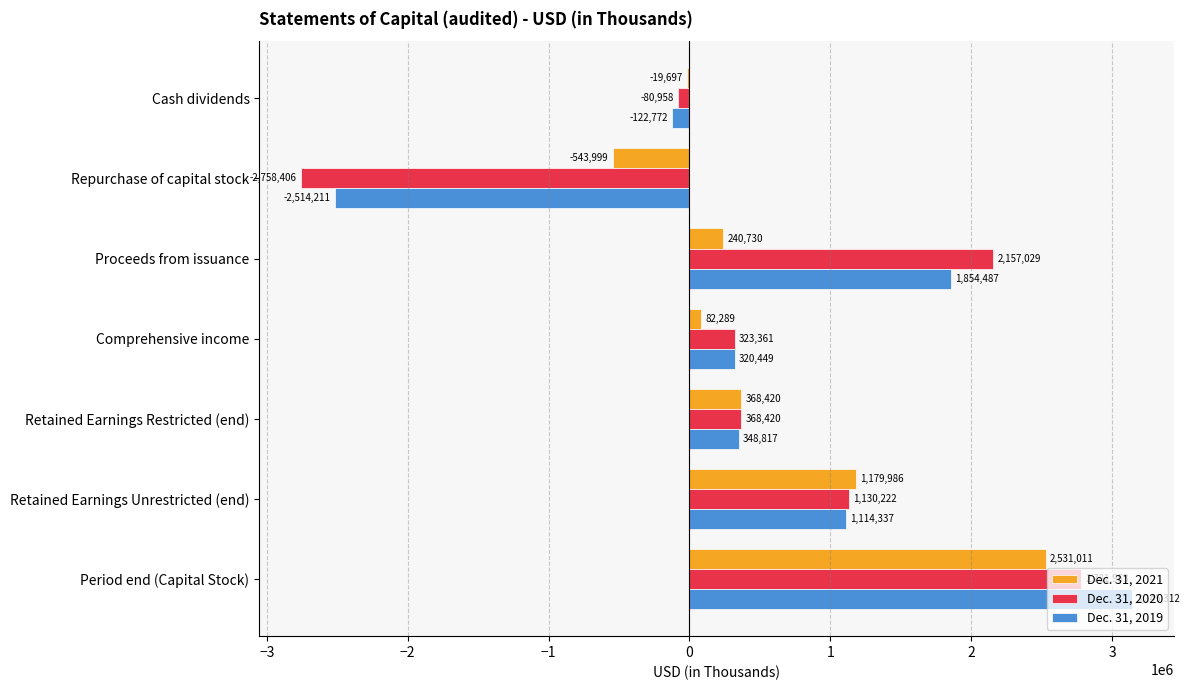

What is the difference between the highest and lowest values at Proceeds from issuance?

1916299